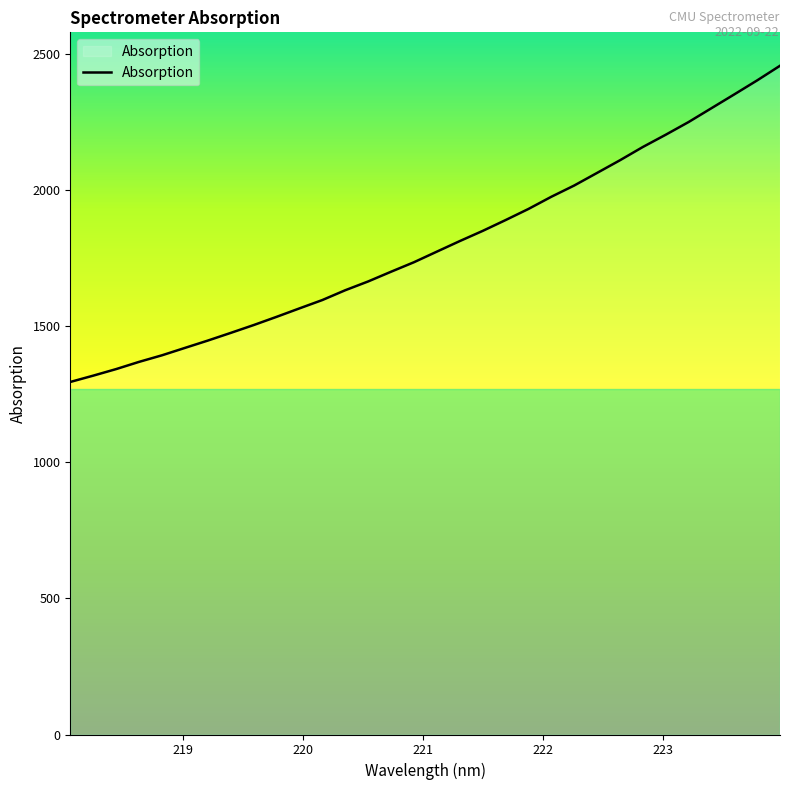

What is the difference between the maximum and minimum values?

1161.9